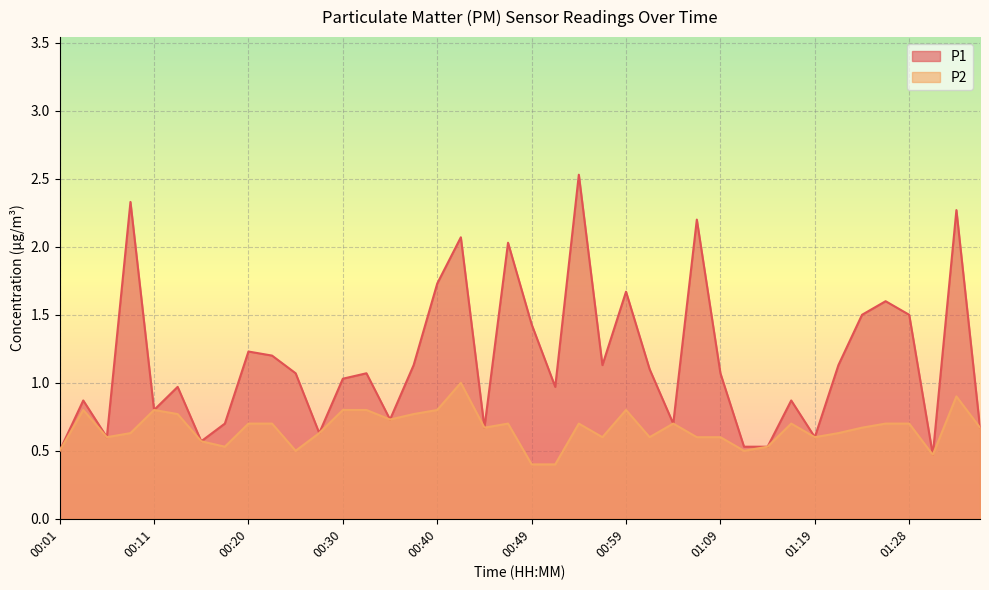

Between 00:52 and 01:09, which series saw the biggest shift?

P2